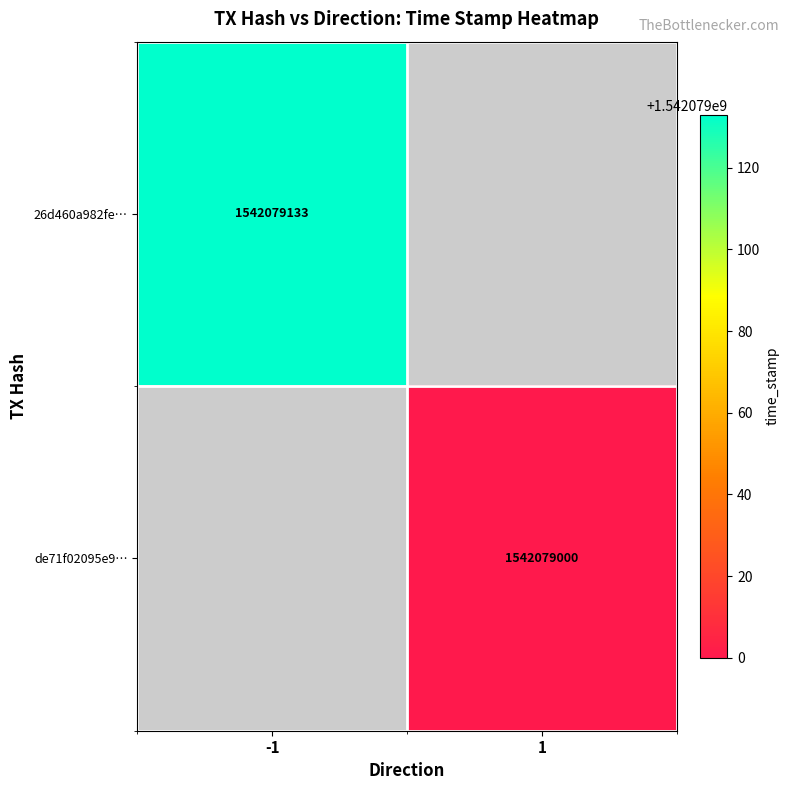

What is the approximate value of de71f02095e9be3c45b7dd2943d6dbbbaa4bceb at 1, to the nearest 50?

1542079000